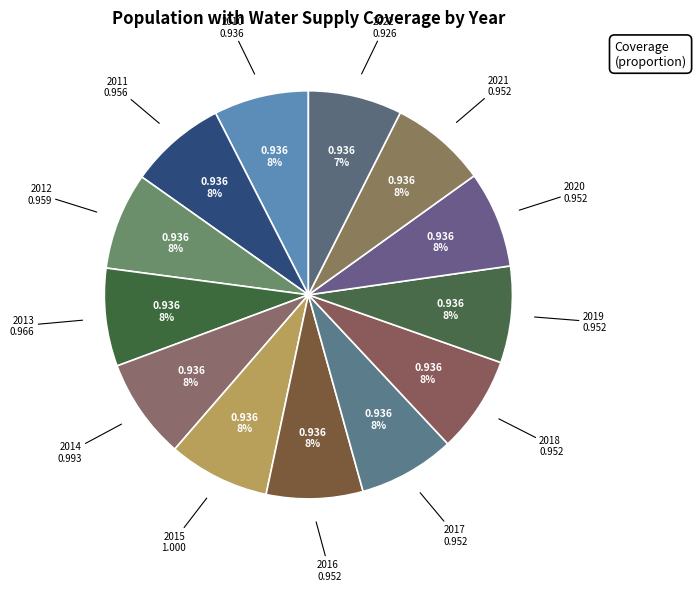

Which category has the biggest portion of the pie?

2015